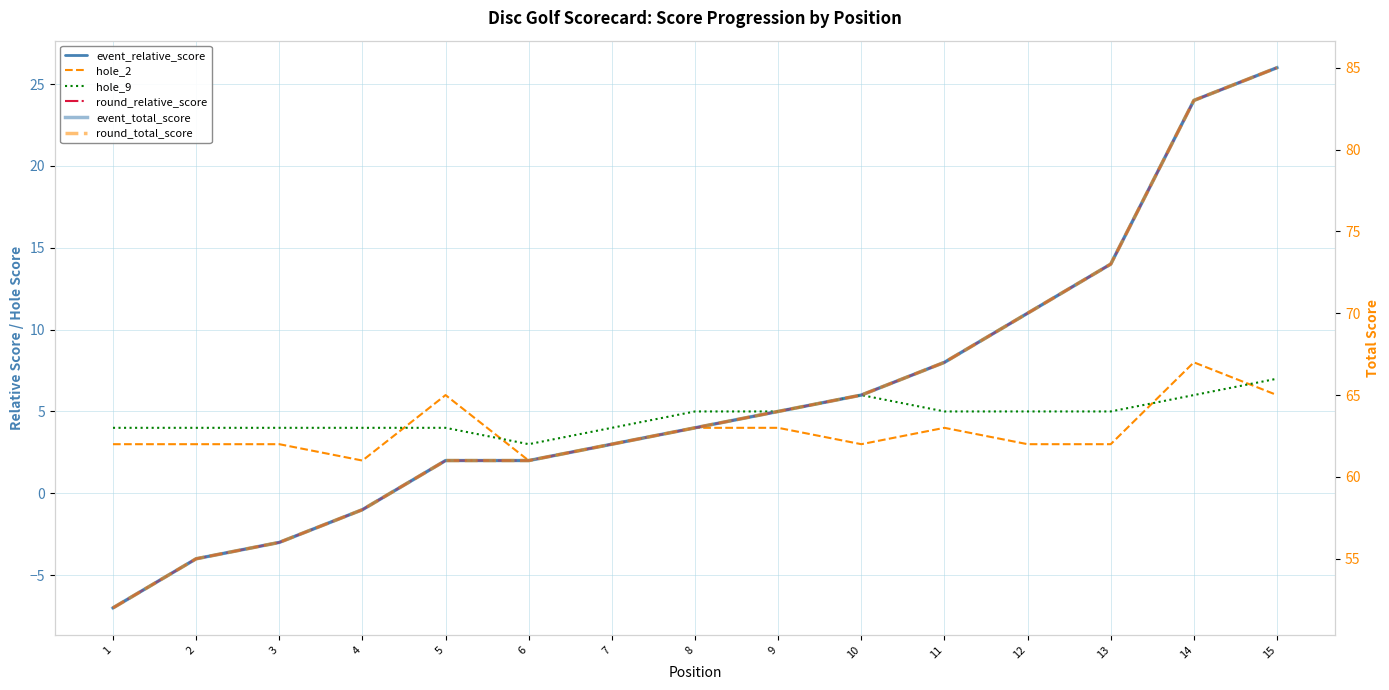

At 4, list the series in order from smallest to largest.

event_relative_score, round_relative_score, hole_2, hole_9, event_total_score, round_total_score